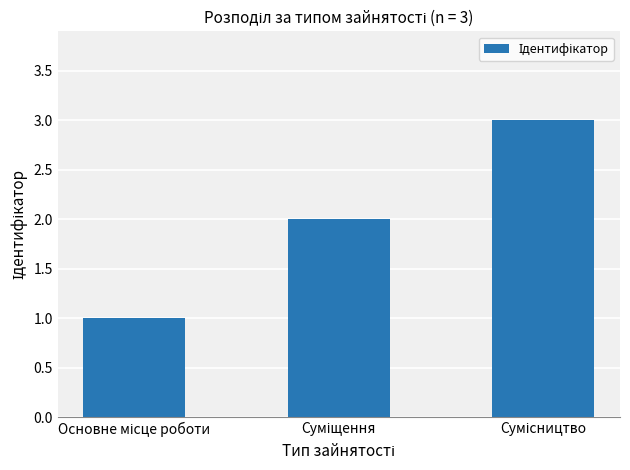

Does the chart contain stacked bars?

No